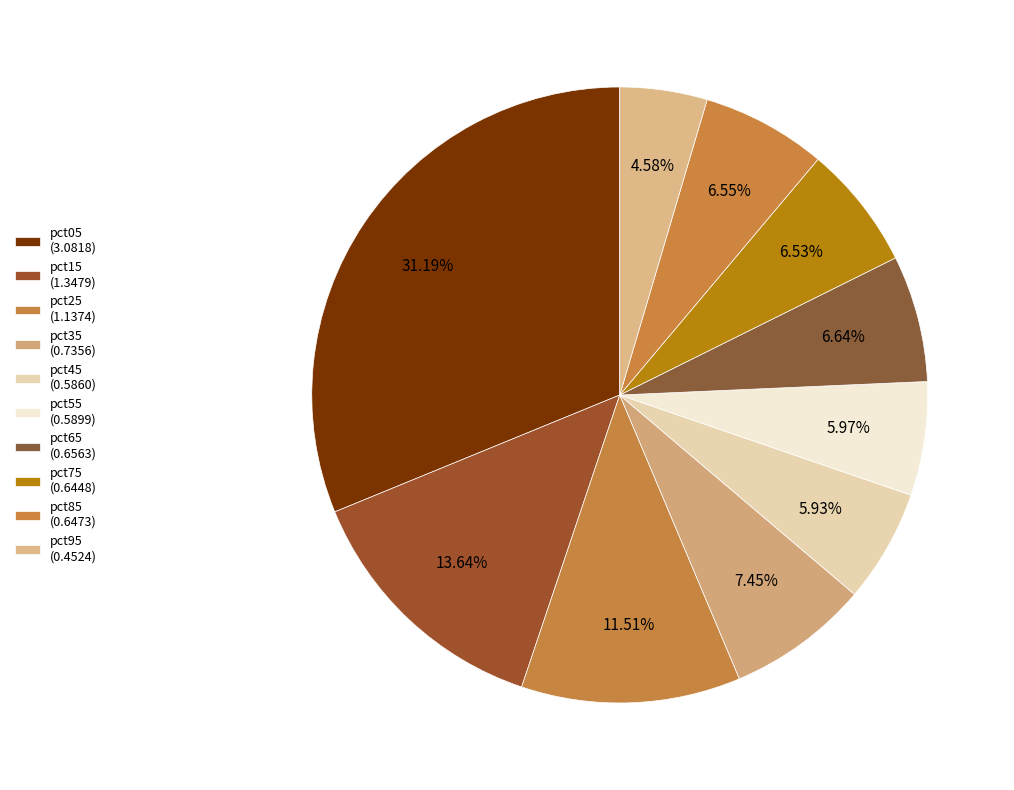

Is pct65 the majority of the pie?

No